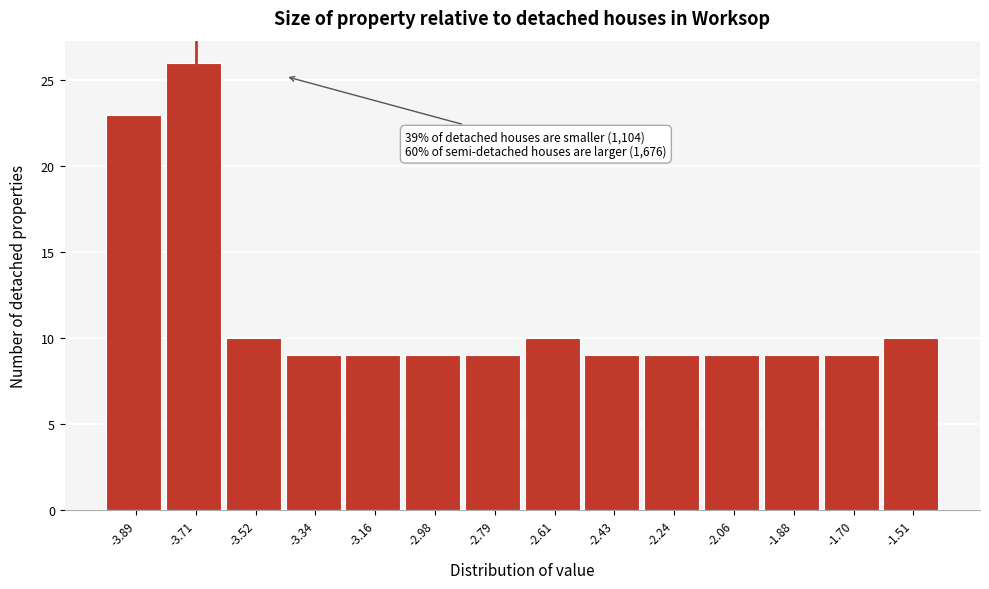

Reading right to left, extract all data points from this chart.

-1.51=10	-1.70=9	-1.88=9	-2.06=9	-2.24=9	-2.43=9	-2.61=10	-2.79=9	-2.98=9	-3.16=9	-3.34=9	-3.52=10	-3.71=26	-3.89=23